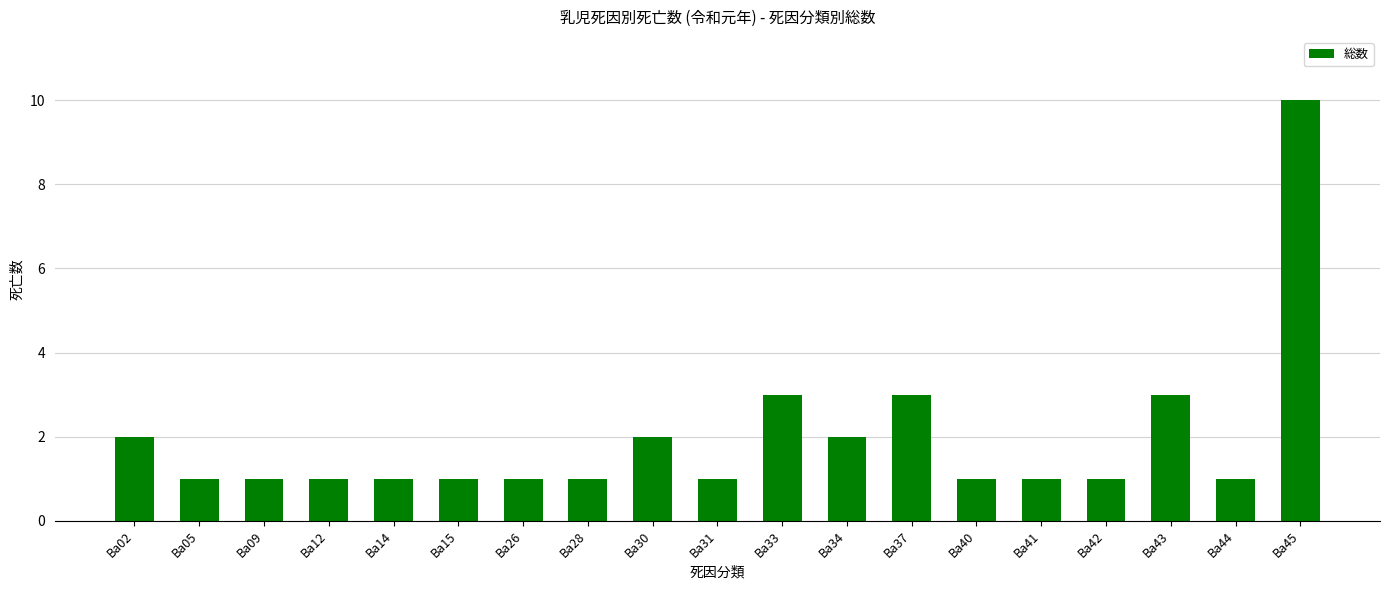

Does the chart contain stacked bars?

No